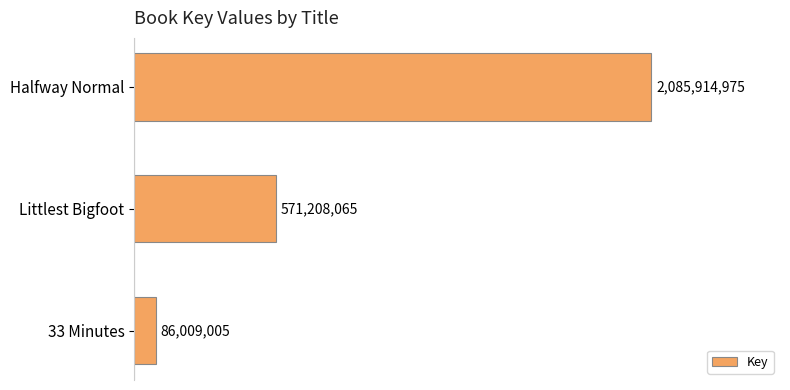

What is the average value?

914377348